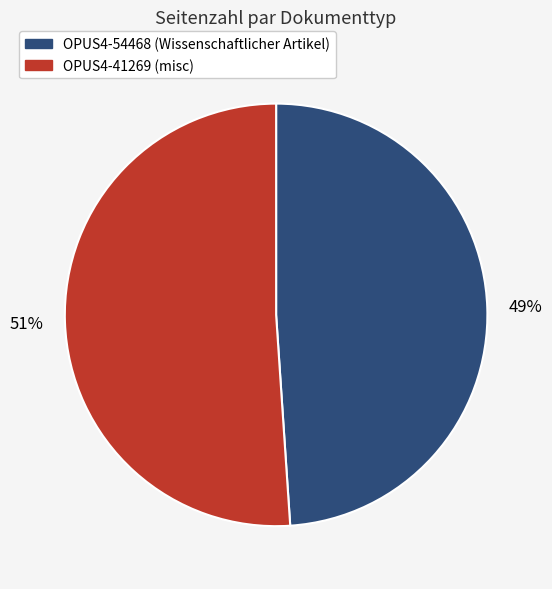

Which category has the smallest portion of the pie?

OPUS4-54468